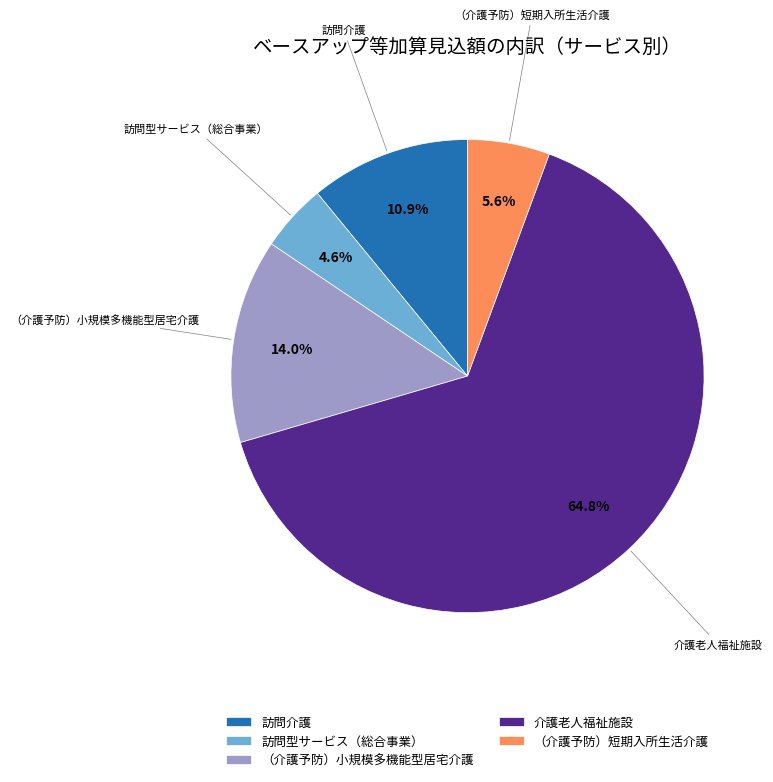

Is it true that 介護老人福祉施設 is 65% of the pie?

True